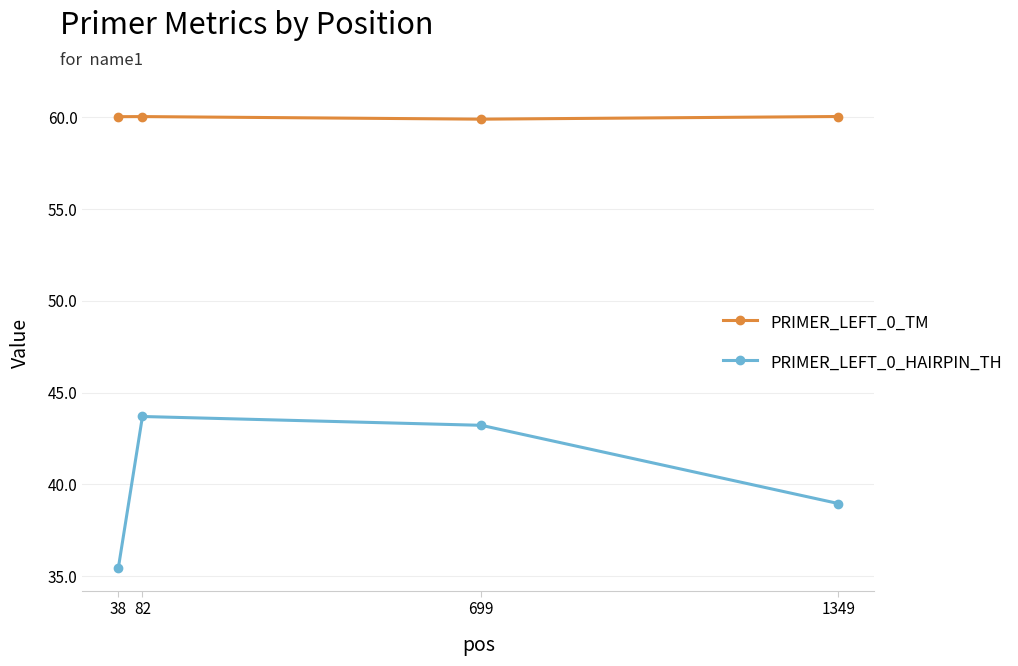

Rank the series by their average value, from lowest to highest.

PRIMER_LEFT_0_HAIRPIN_TH, PRIMER_LEFT_0_TM